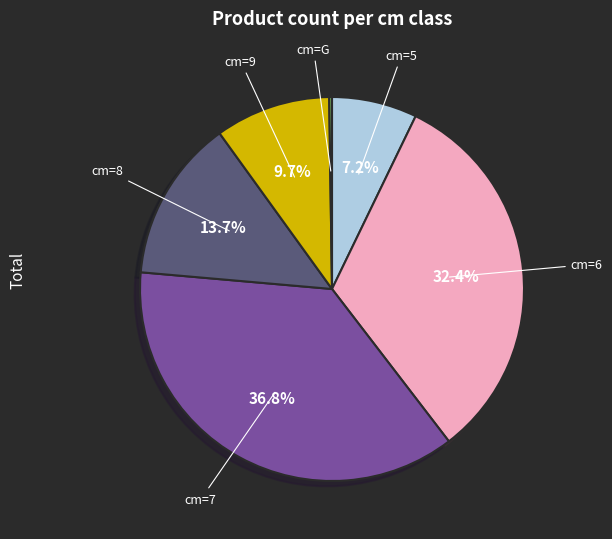

Does any single category account for the majority?

No